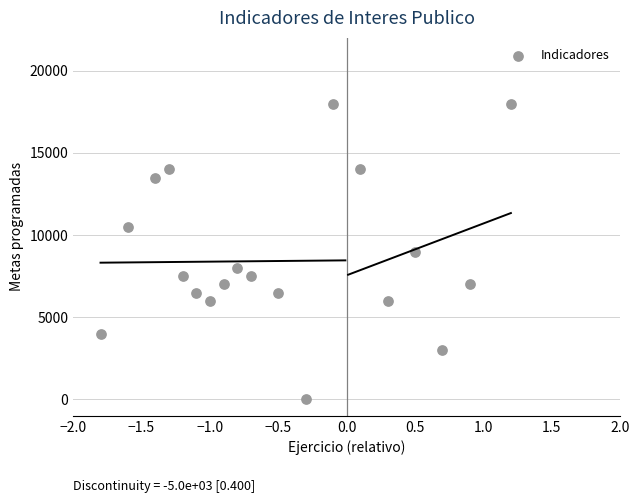

What is the range of Y values (max minus min)?

18000